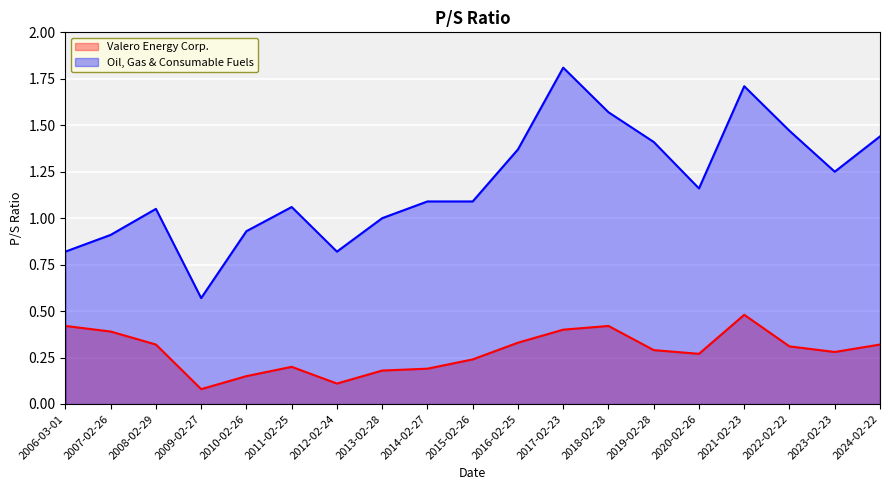

How many categories are shown in the chart?

19